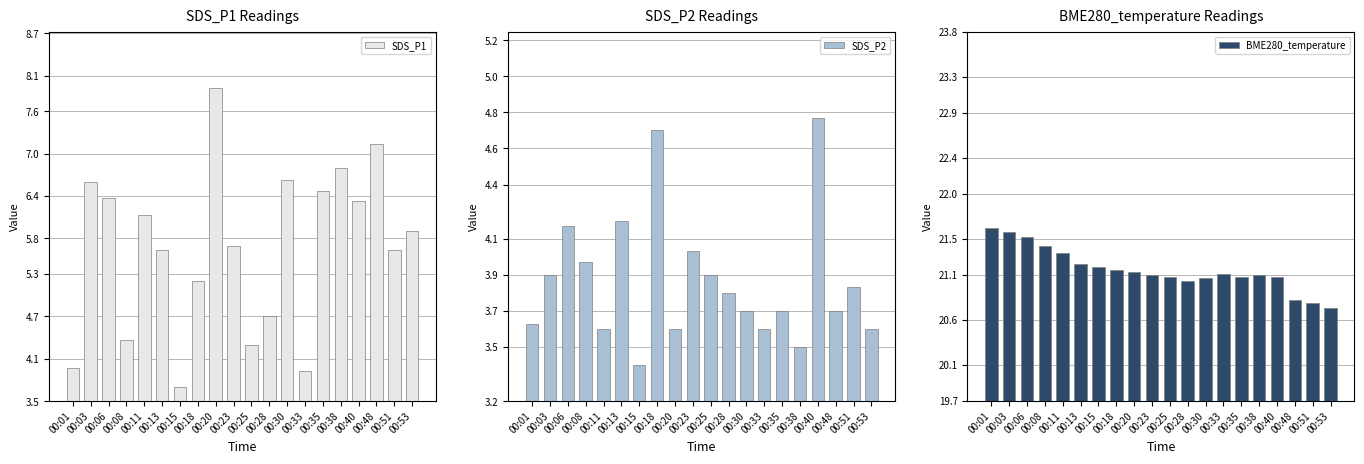

Which series has the widest spread of values?

SDS_P1